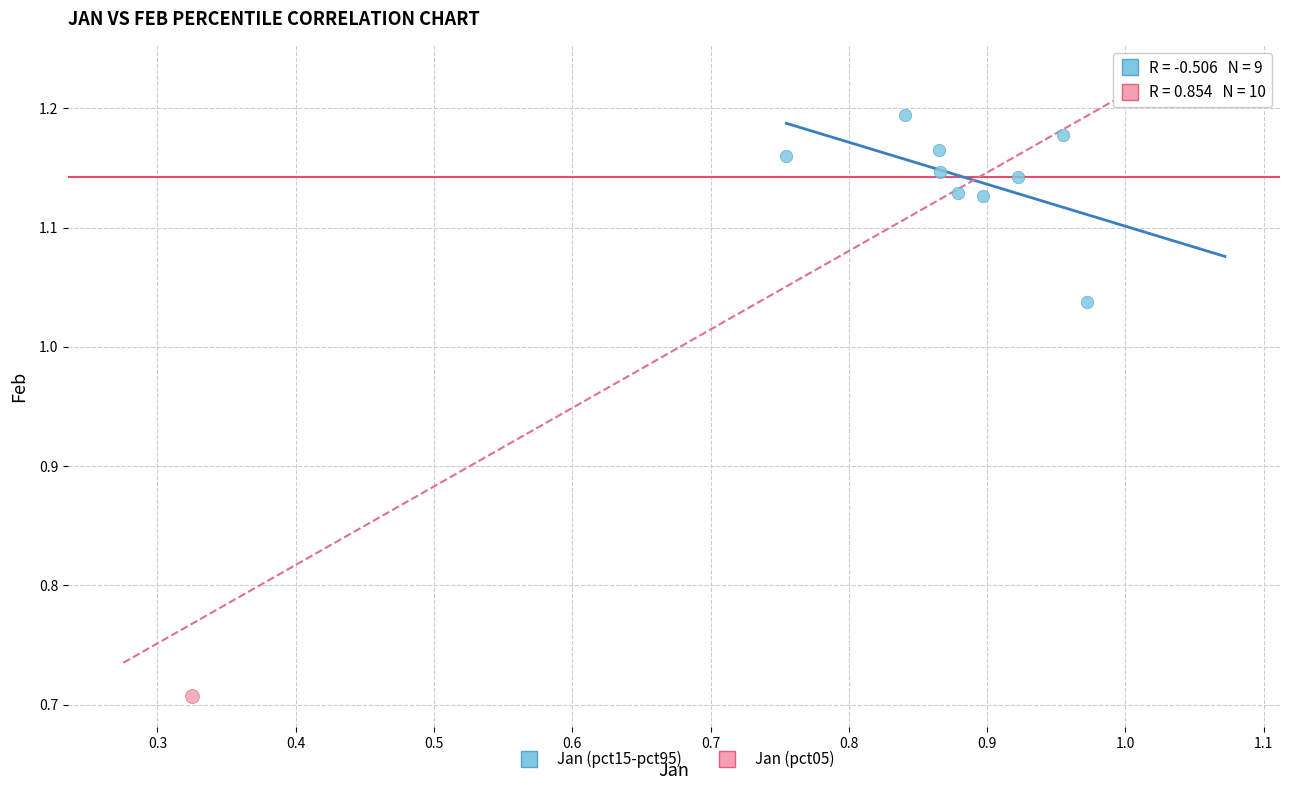

What are all the series names shown in the legend?

Jan (pct15-pct95), Jan (pct05)